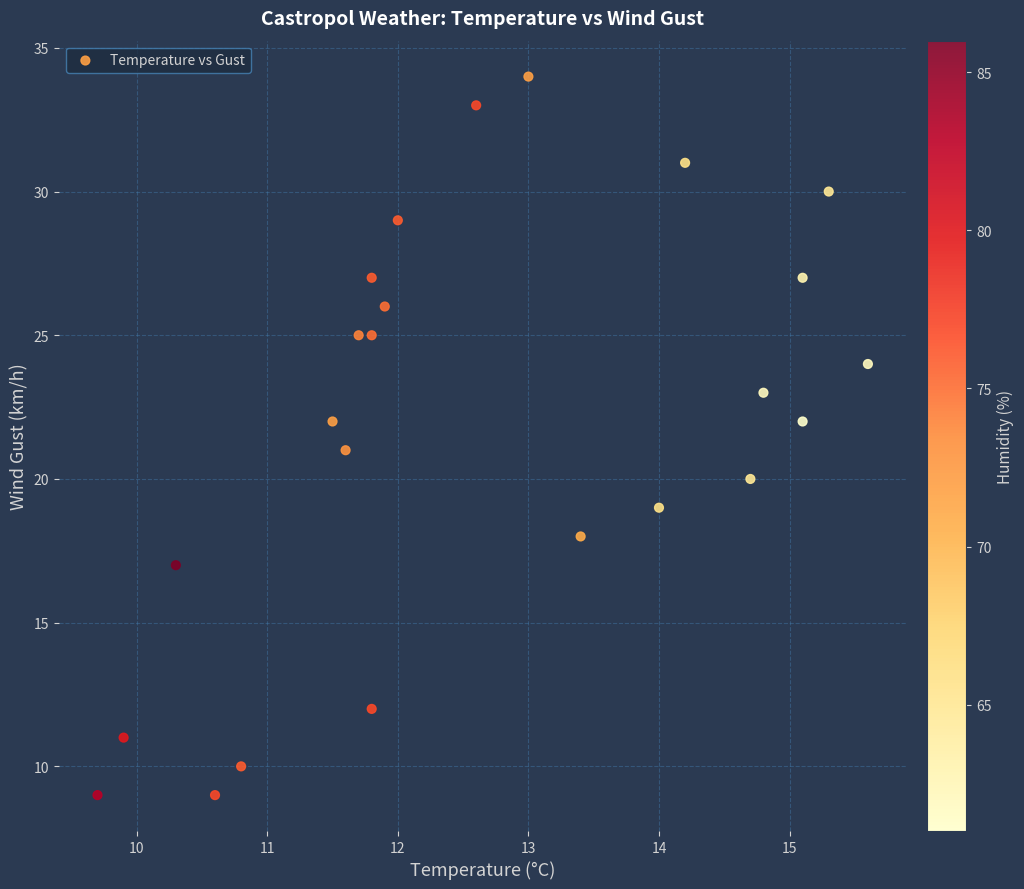

What is the range of Y values (max minus min)?

25